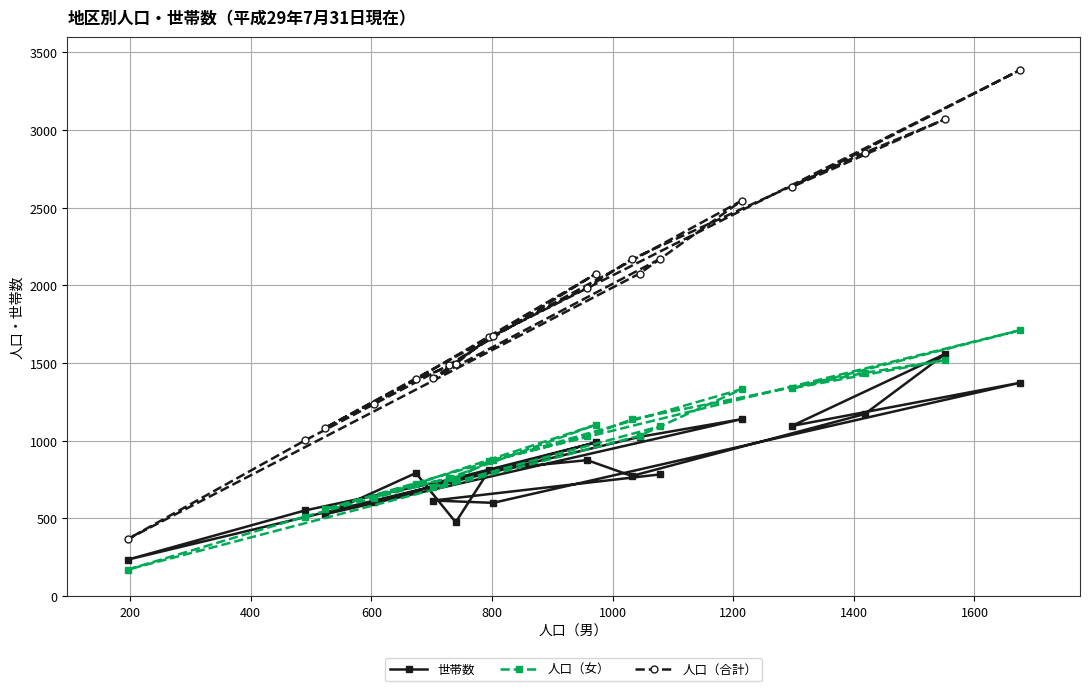

Rank the series by their maximum value, from lowest to highest.

世帯数, 人口（女）, 人口（合計）